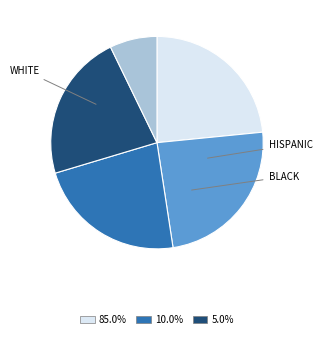

Is there a majority slice in this chart?

No